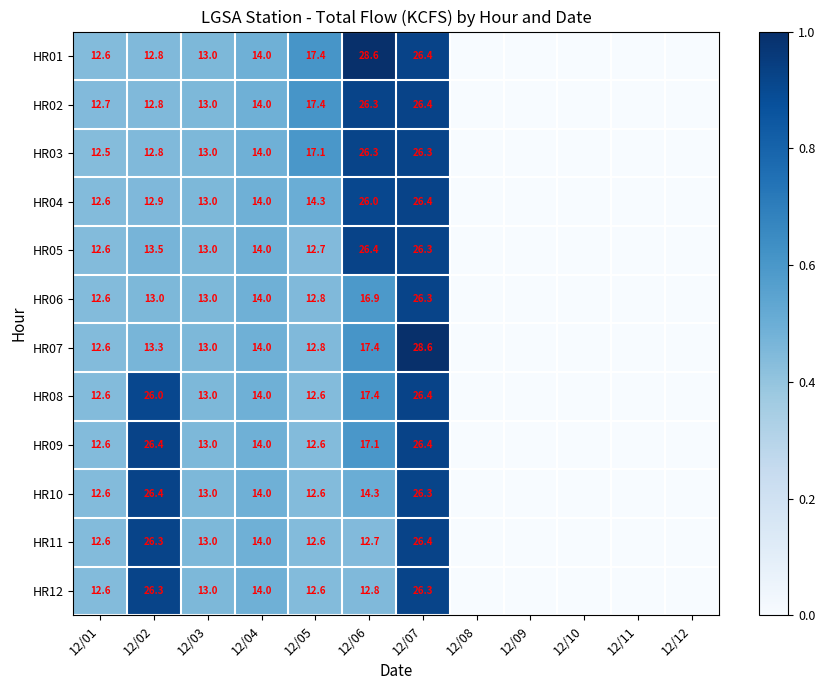

What is the total value across all series at 12/02?

222.5